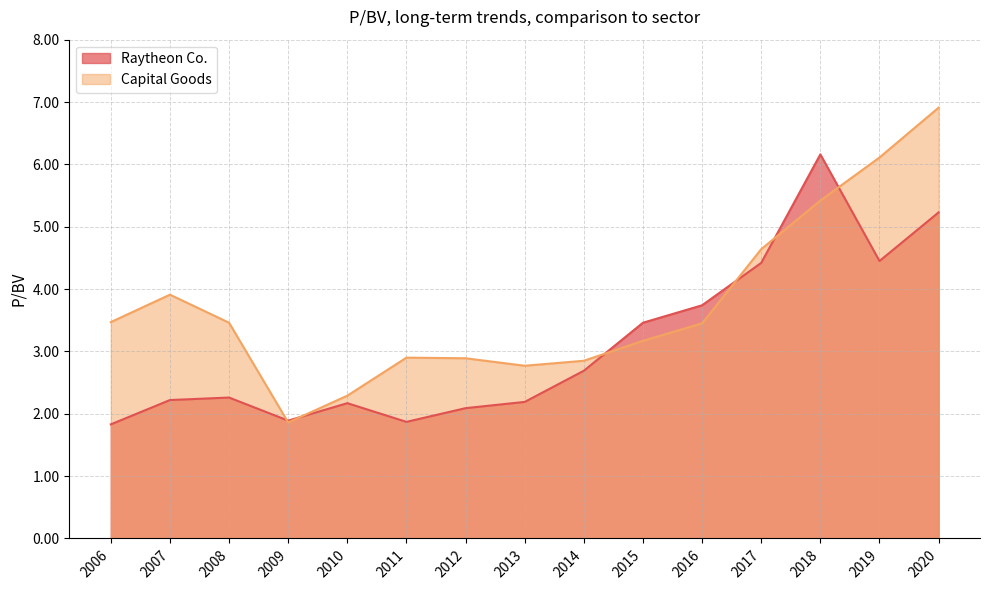

What is the lowest value of the Raytheon Co. series?

1.8